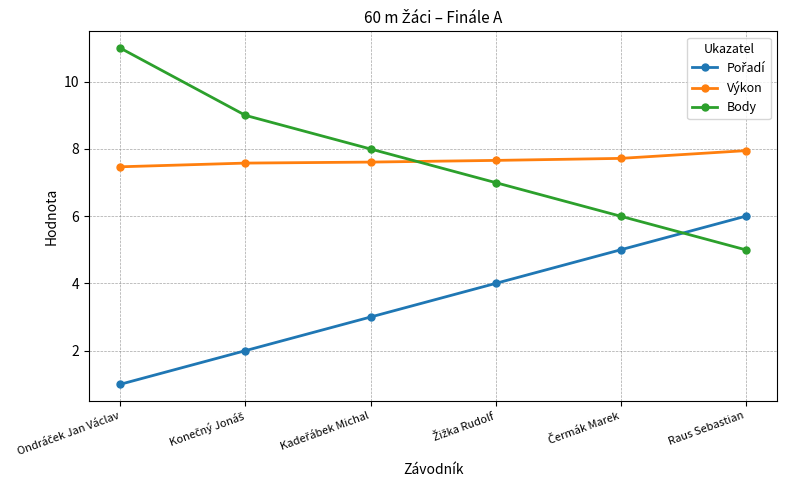

How many data points in Body are less than 8?

3